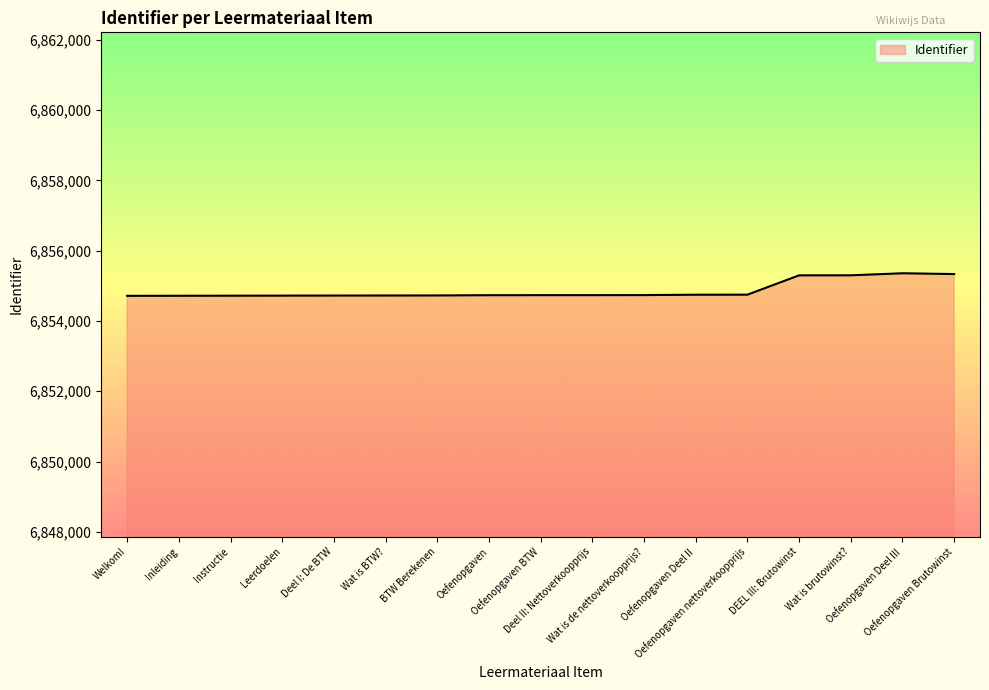

What is the minimum value shown in the chart?

6854714